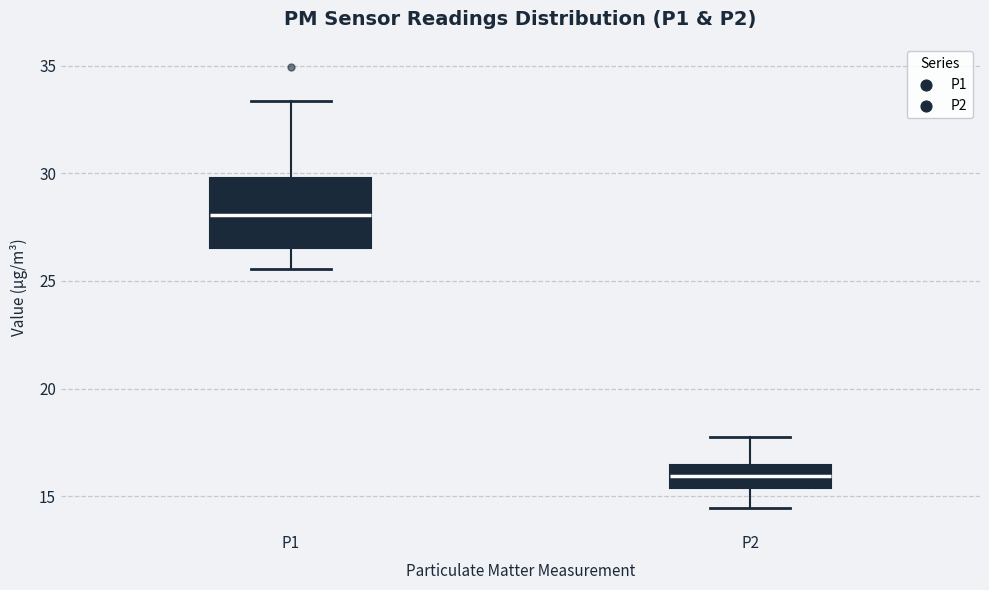

Where does the median line of the box for P1 sit on the y-axis? The values are not printed on the chart, so give them approximately, as read against the axis.

28.0